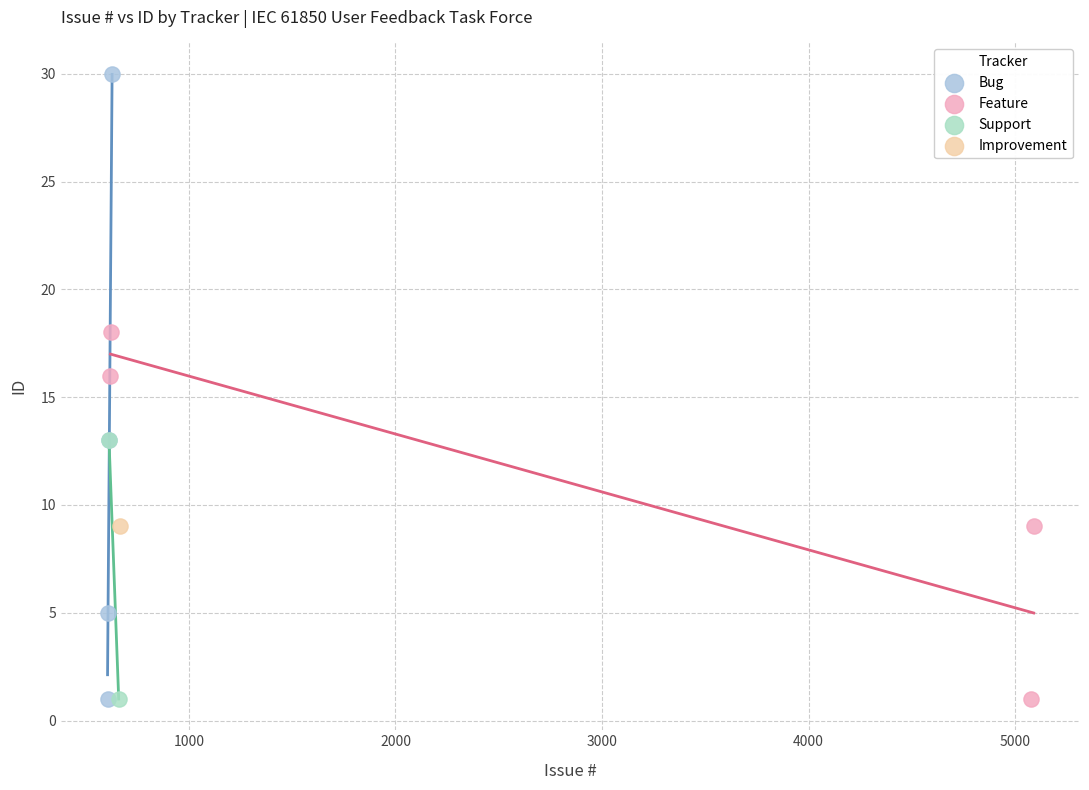

What are all the series names shown in the legend?

Bug, Feature, Support, Improvement